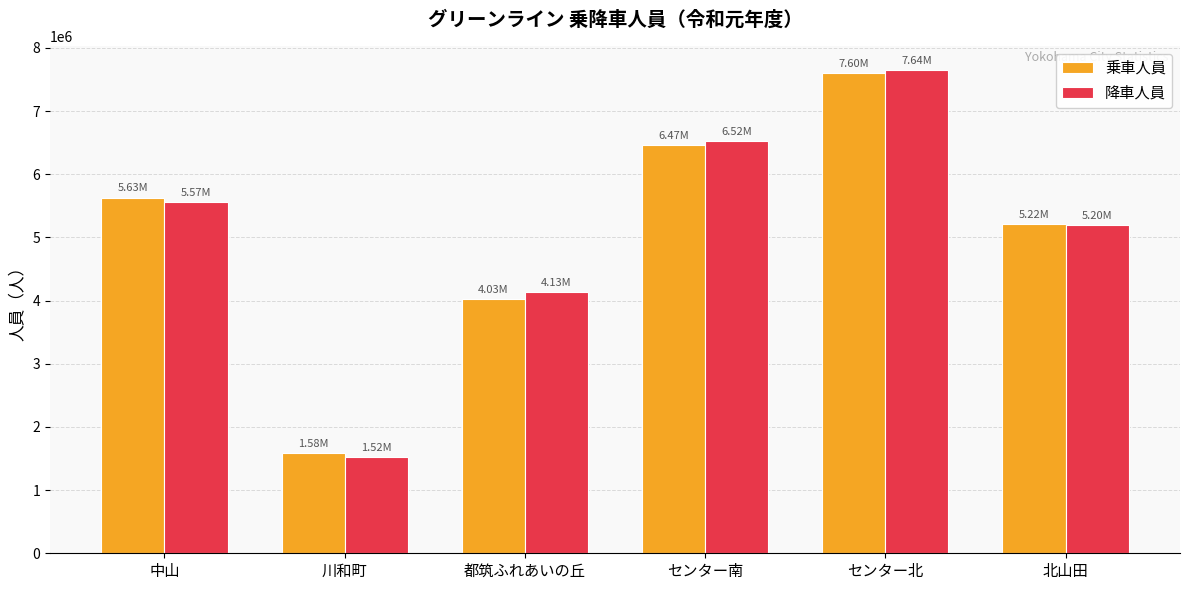

Reading left to right, what are all the values shown in this chart?

乗車人員: 中山=5630185	川和町=1581067	都筑ふれあいの丘=4026818	センター南=6467552	センター北=7595793	北山田=5215186
降車人員: 中山=5565495	川和町=1522687	都筑ふれあいの丘=4128391	センター南=6522867	センター北=7643278	北山田=5195390